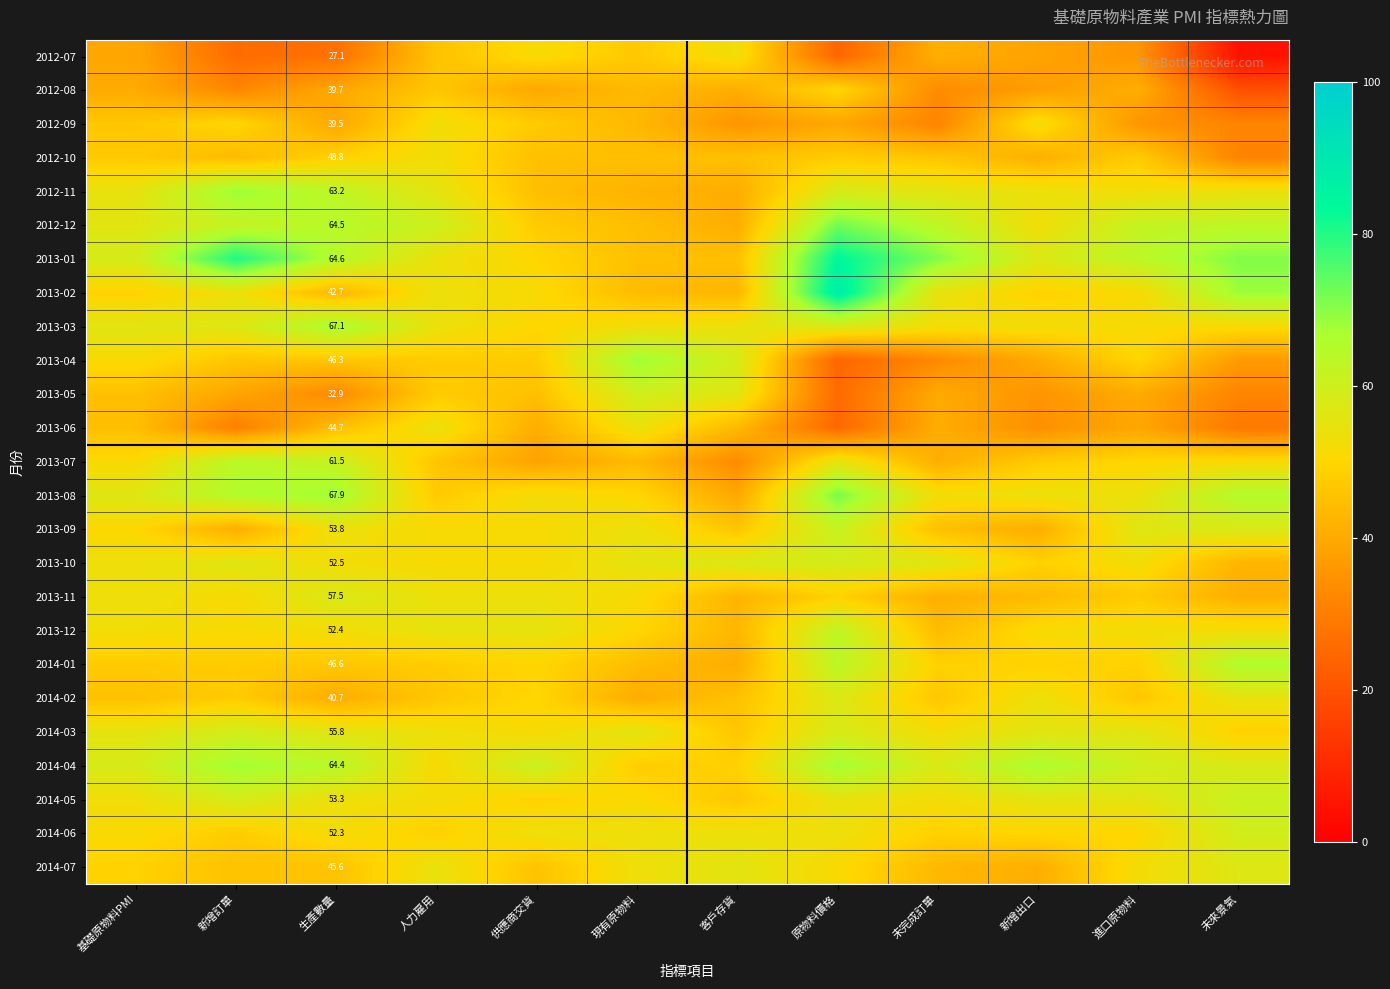

Which has a higher value, 新增訂單 or 新增出口?

新增出口